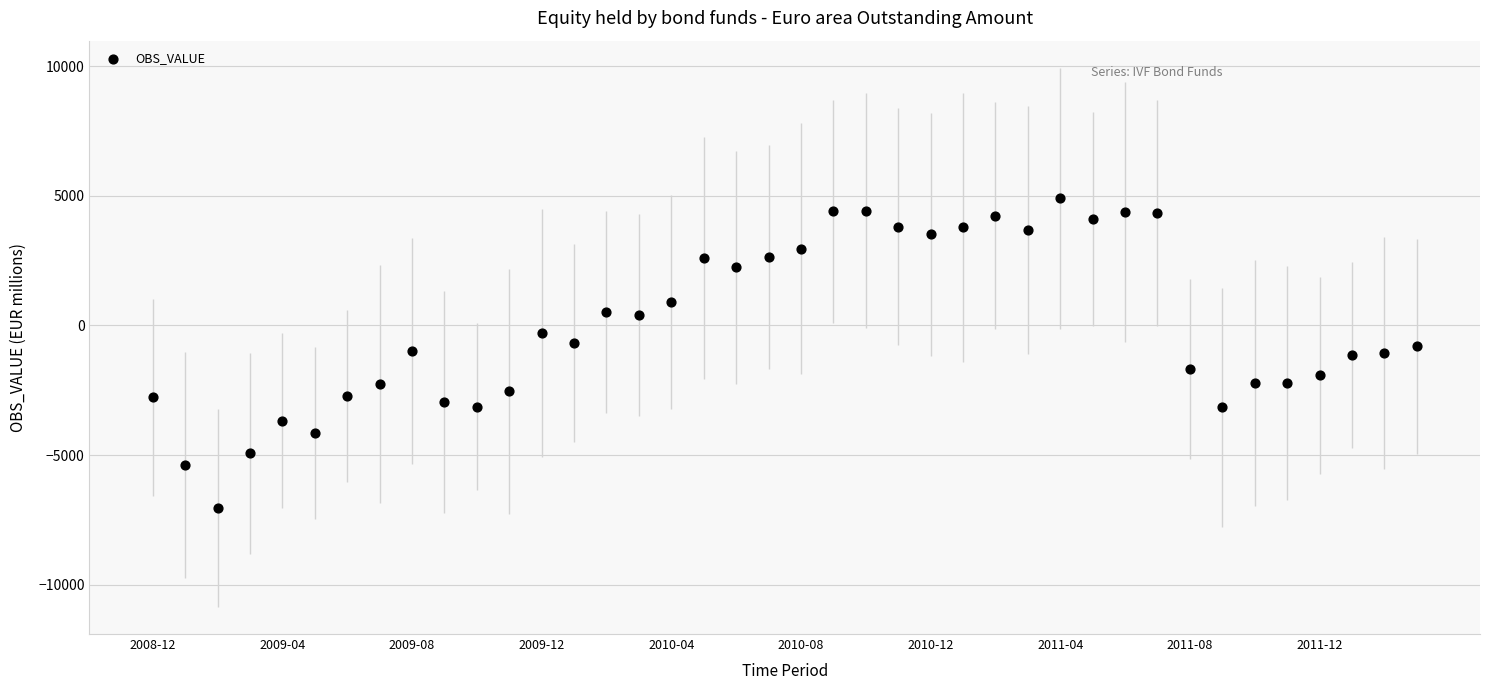

What is the range of Y values (max minus min)?

11935.2